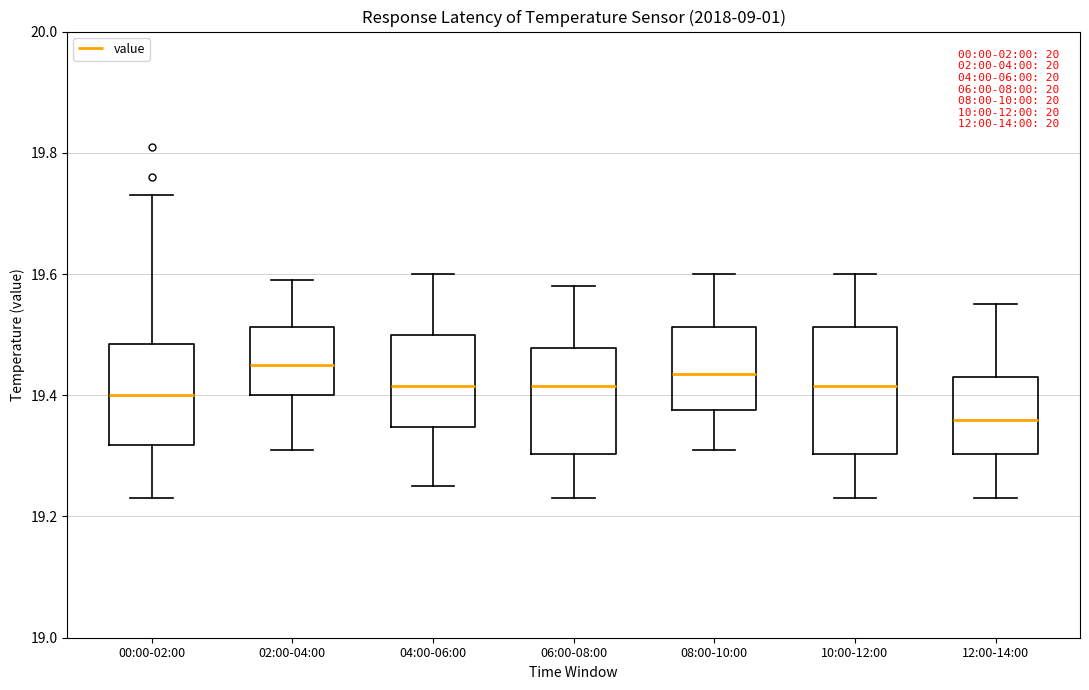

Which box has the lowest median line?

12:00-14:00